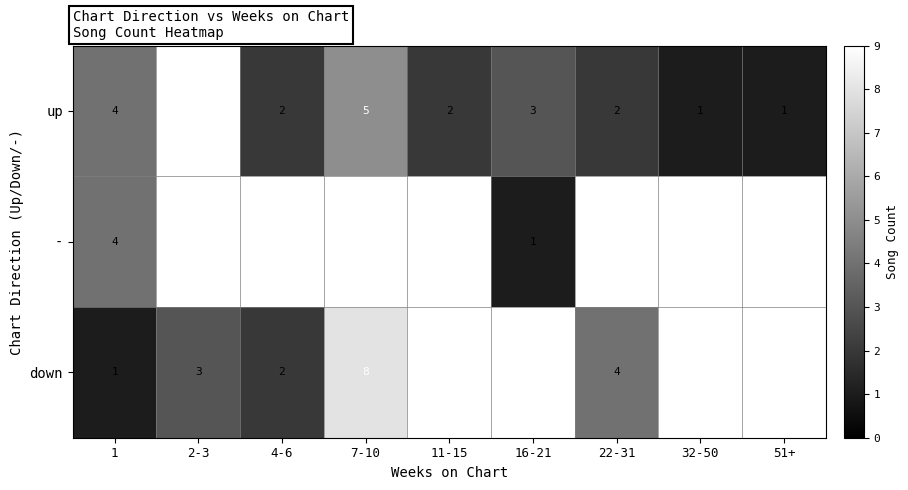

The down series shows 14 at 7-10. True or false?

False